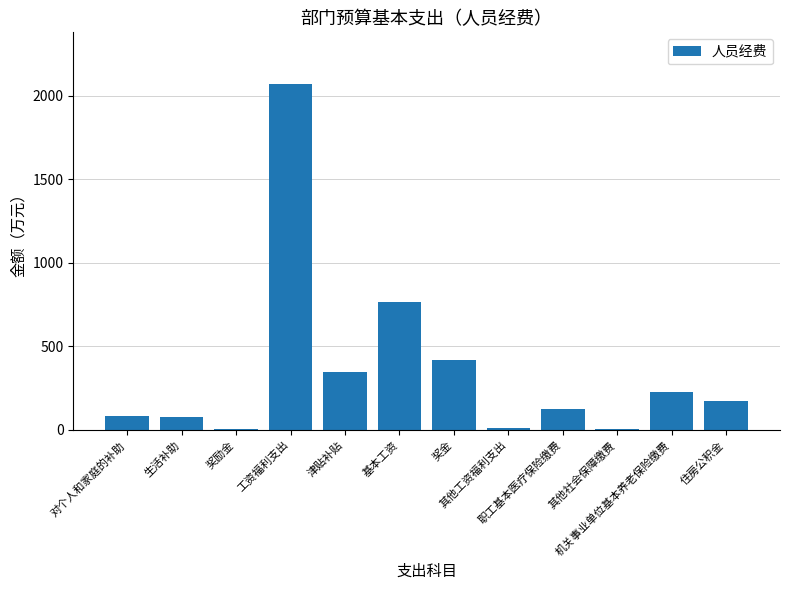

Which has a higher value, 工资福利支出 or 机关事业单位基本养老保险缴费?

工资福利支出